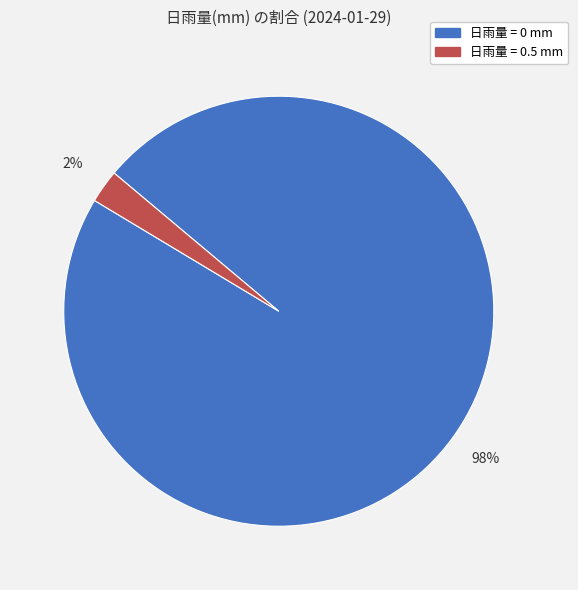

To the nearest percent, what is the average slice percentage?

50%